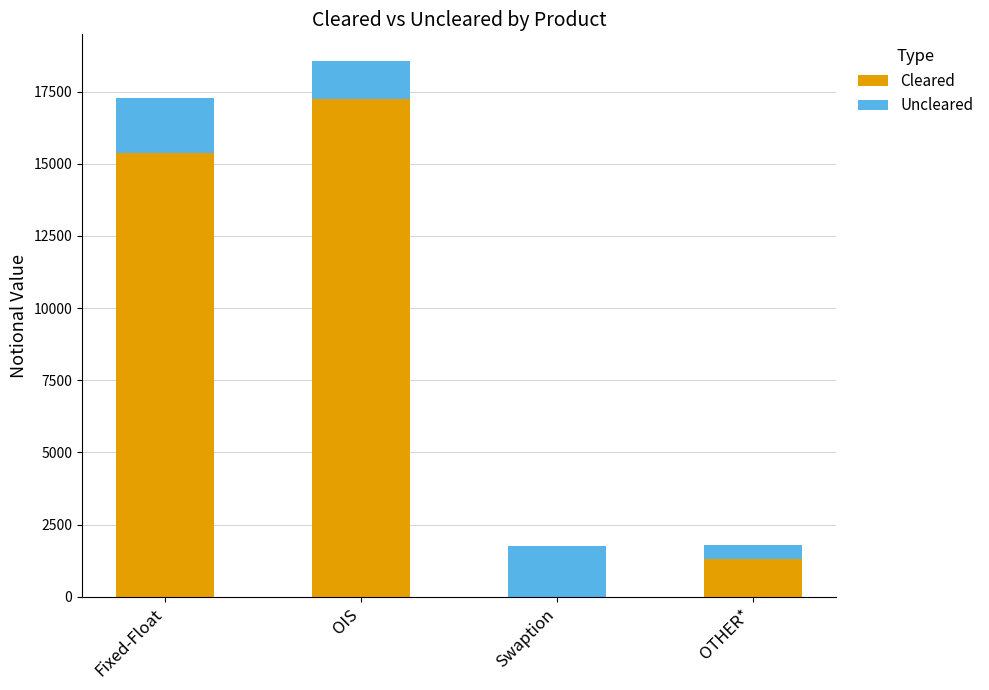

What is the average value of the Cleared series?

8485